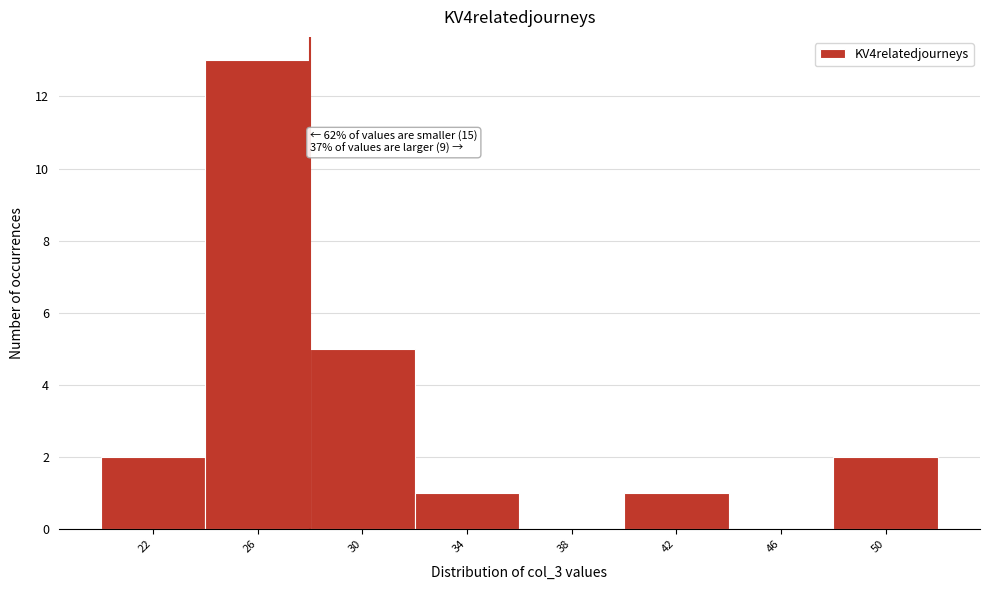

Reading right to left, transcribe all the data shown in this chart.

50=2	46=0	42=1	38=0	34=1	30=5	26=13	22=2